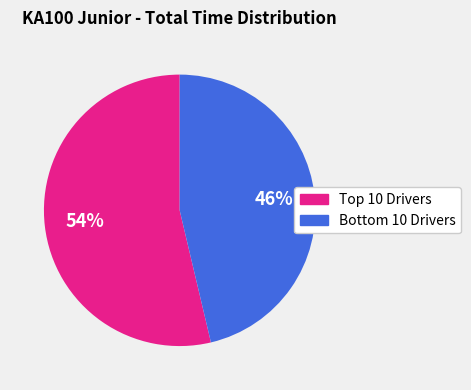

To the nearest percent, what is the average slice percentage?

50%